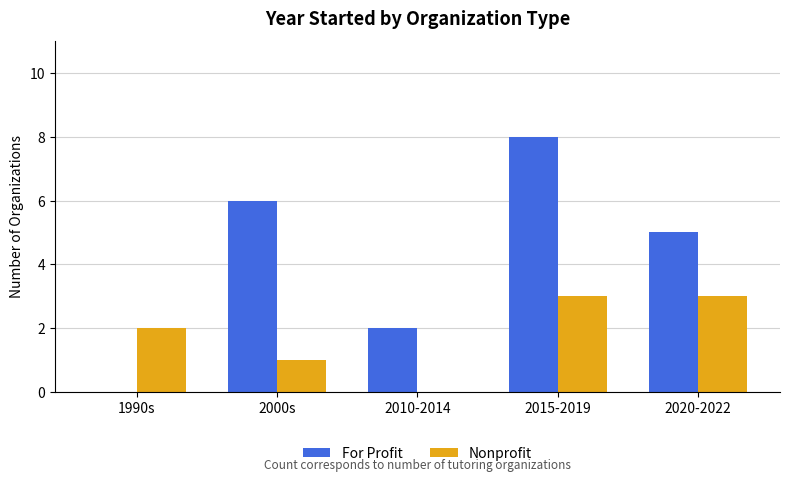

Reading right to left, list all the values displayed in this chart.

For Profit: 5	8	2	6	0
Nonprofit: 3	3	0	1	2